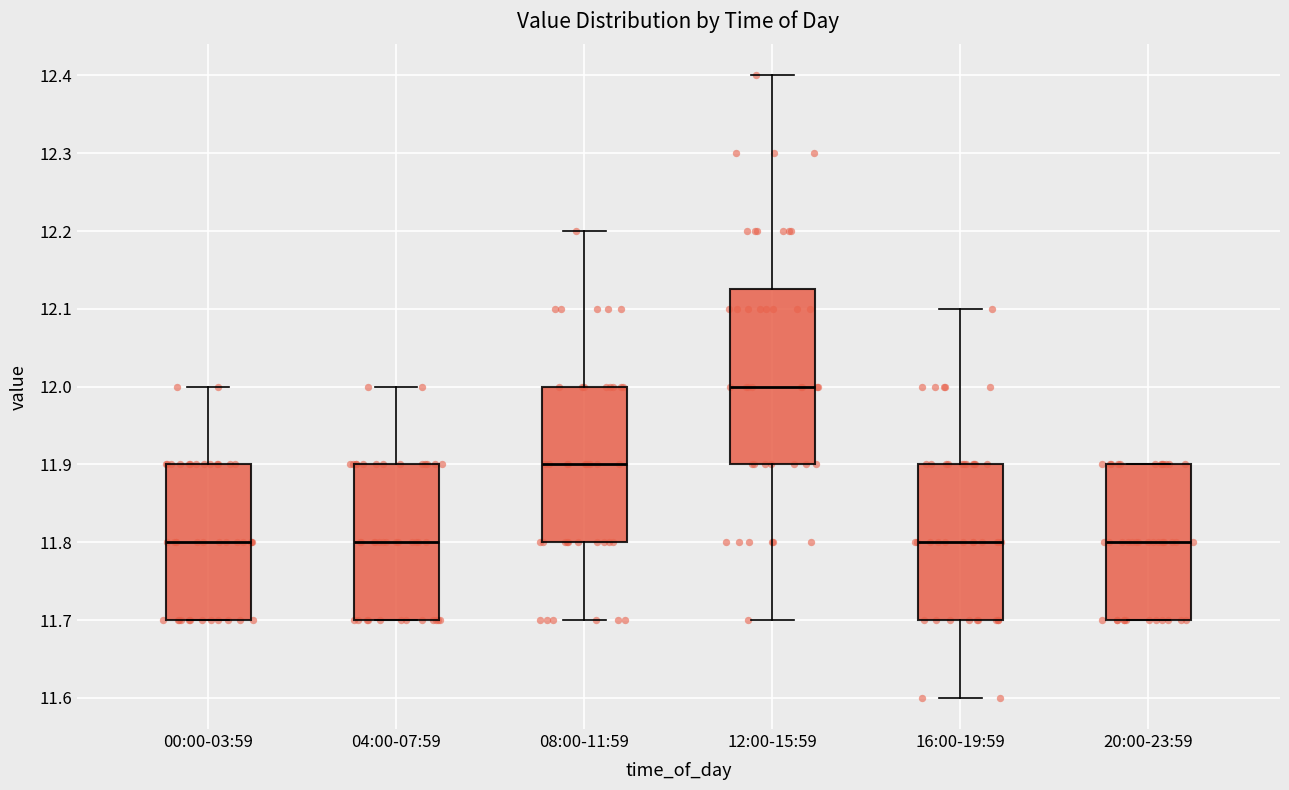

Reading left to right, read every box against the y-axis: the position of its median line, the range the box covers, and the ends of its whiskers. The values are not printed on the chart, so give them approximately, as read against the axis.

00:00-03:59: median 11.80, box 11.70 to 11.90, whiskers 11.70 to 12.00
04:00-07:59: median 11.80, box 11.70 to 11.90, whiskers 11.70 to 12.00
08:00-11:59: median 11.90, box 11.80 to 12.00, whiskers 11.70 to 12.20
12:00-15:59: median 12.00, box 11.90 to 12.13, whiskers 11.70 to 12.40
16:00-19:59: median 11.80, box 11.70 to 11.90, whiskers 11.60 to 12.10
20:00-23:59: median 11.80, box 11.70 to 11.90, whiskers 11.70 to 11.90